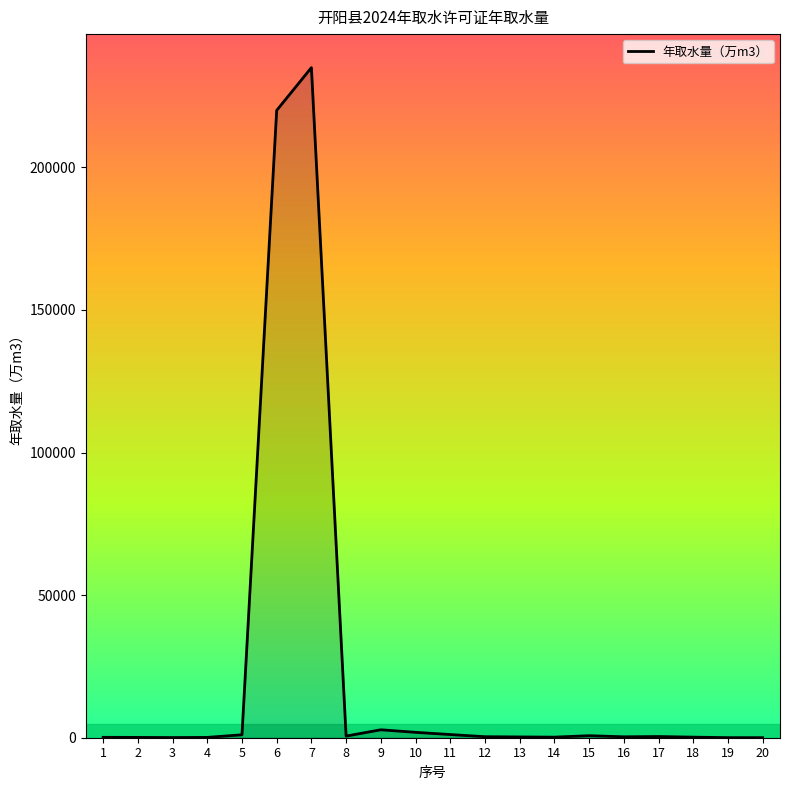

What is the difference between the maximum and minimum values?

234983.3